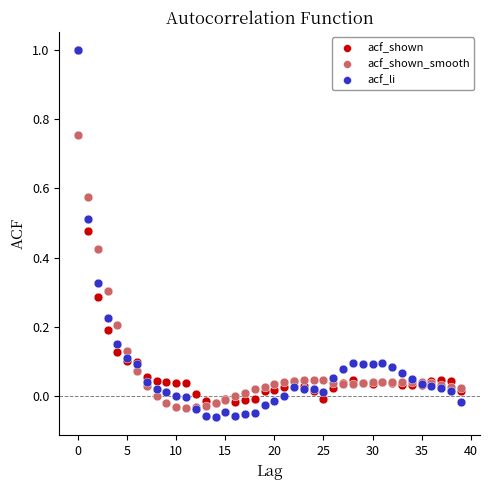

Which series reaches the minimum Y coordinate?

acf_li